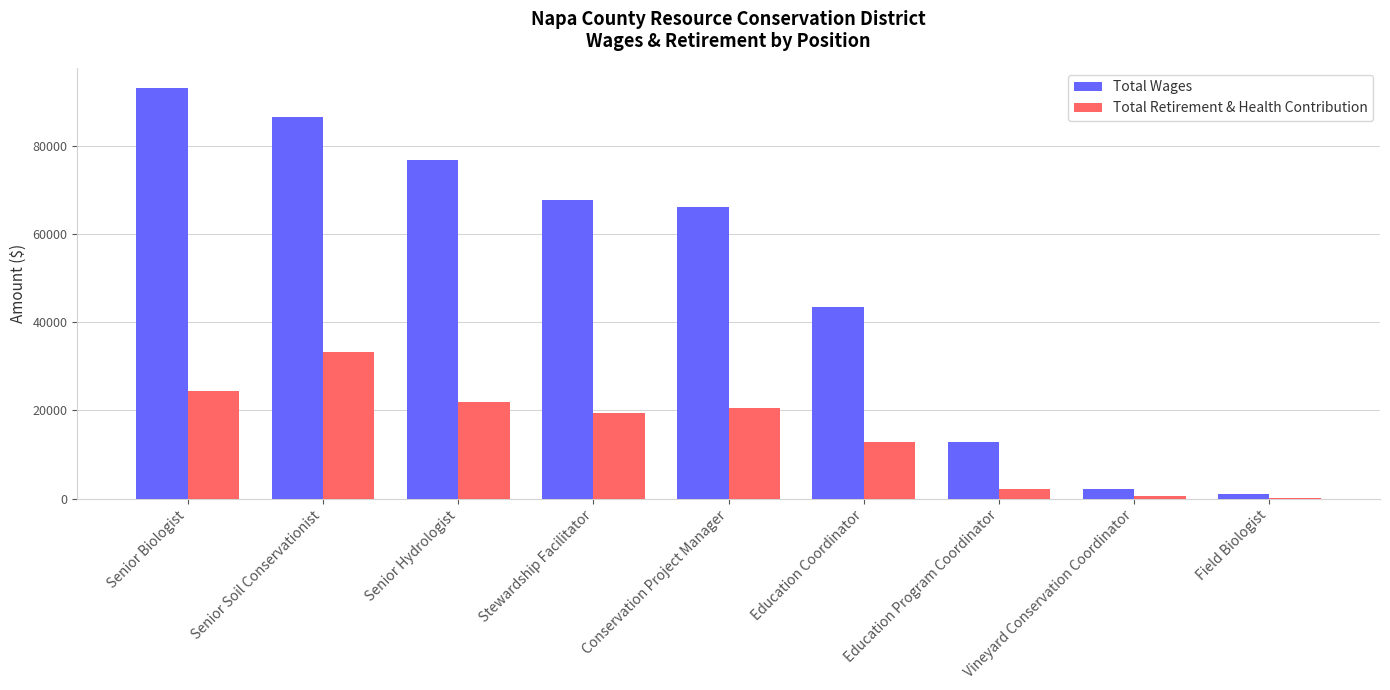

Count the number of categories in the chart.

9